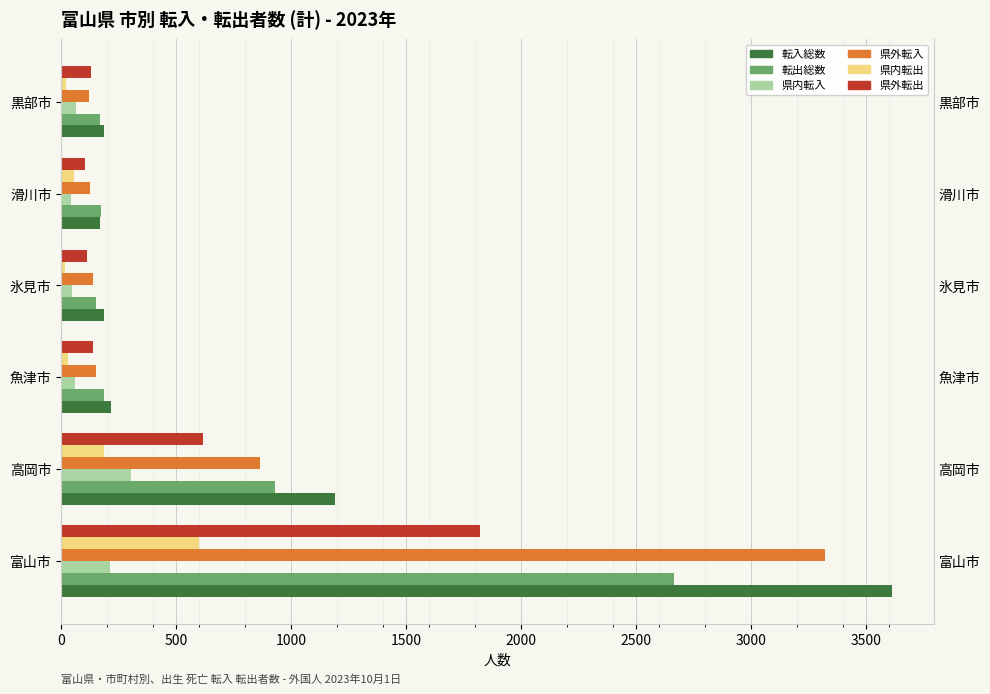

How many groups of bars are there?

6